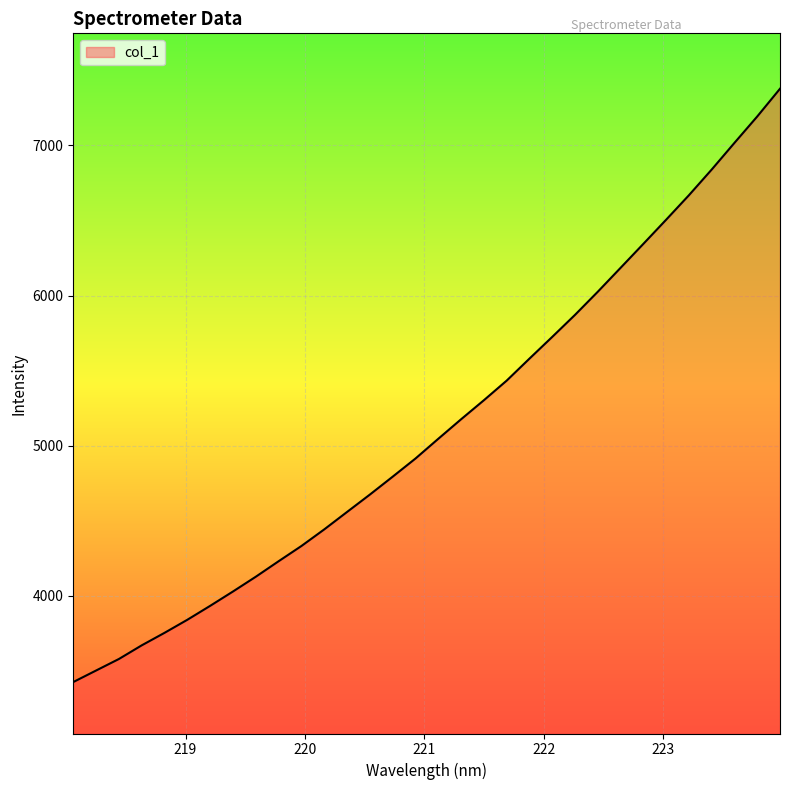

Count the number of values greater than 5046.

16